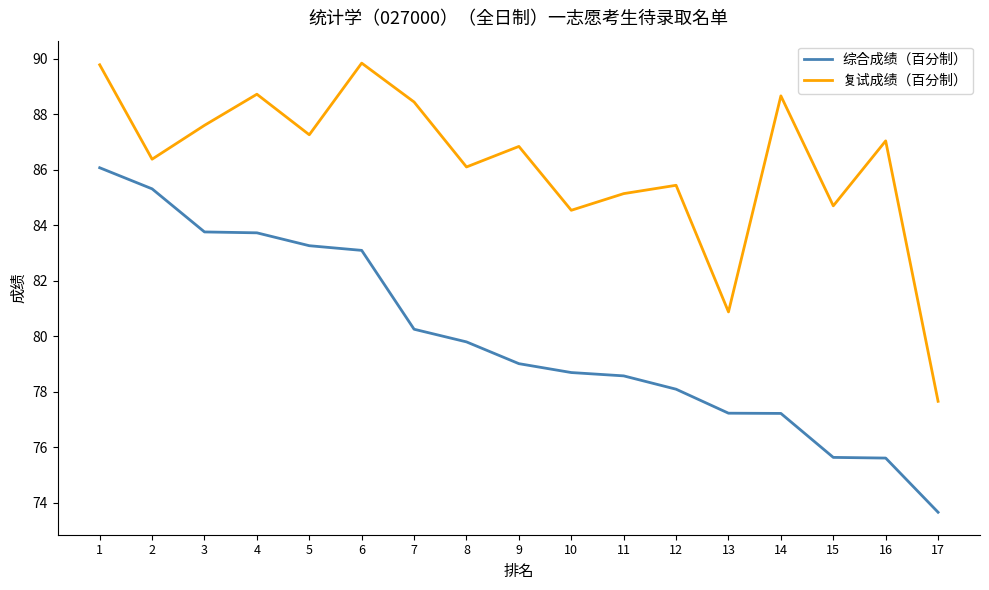

What is the total value across all series at 16?

162.7